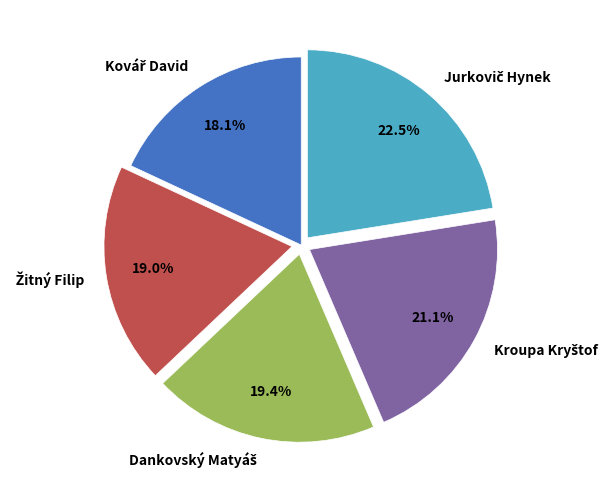

How many segments does this pie chart have?

5